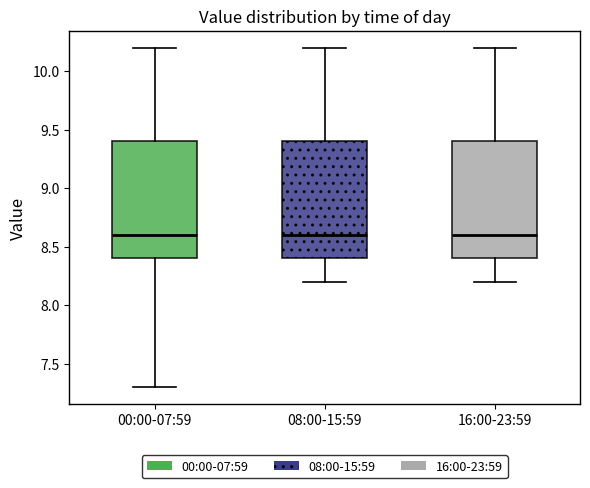

Reading left to right, read every box against the y-axis: the position of its median line, the range the box covers, and the ends of its whiskers. The values are not printed on the chart, so give them approximately, as read against the axis.

00:00-07:59: median 8.6, box 8.4 to 9.4, whiskers 7.3 to 10.2
08:00-15:59: median 8.6, box 8.4 to 9.4, whiskers 8.2 to 10.2
16:00-23:59: median 8.6, box 8.4 to 9.4, whiskers 8.2 to 10.2